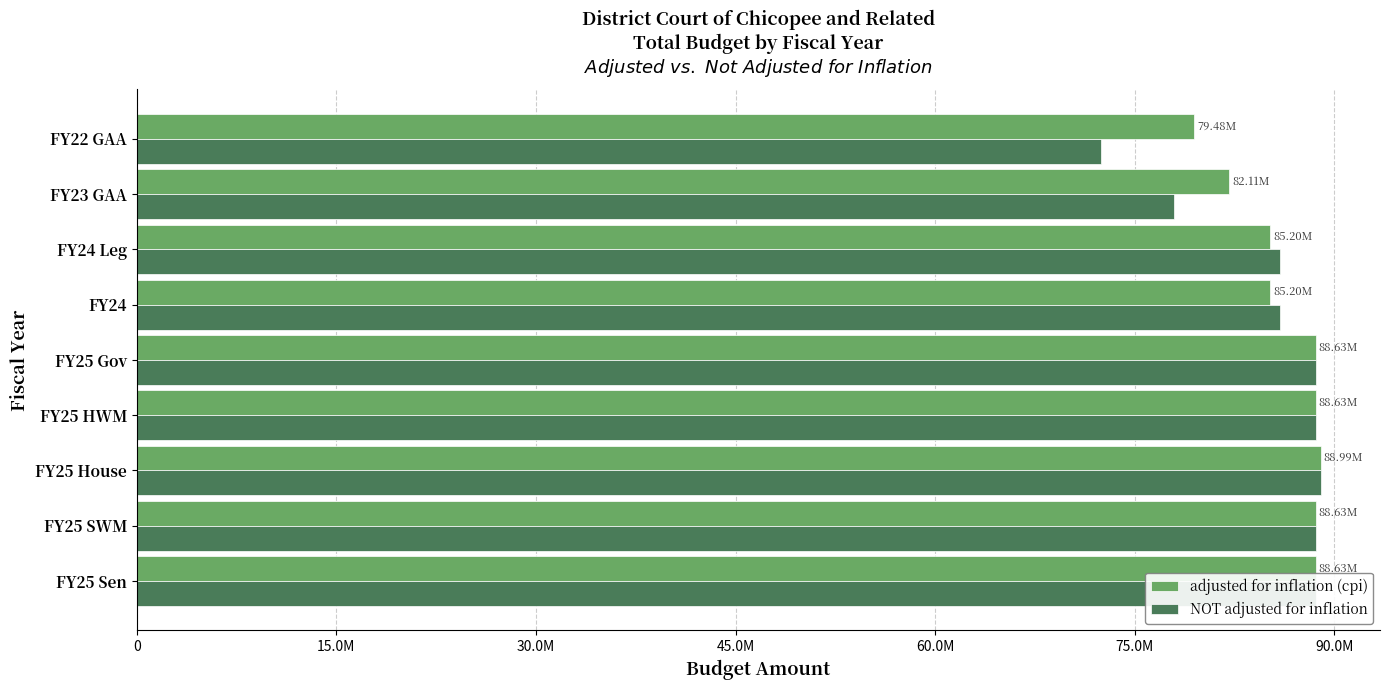

What are all the series names shown in the legend?

adjusted for inflation (cpi), NOT adjusted for inflation